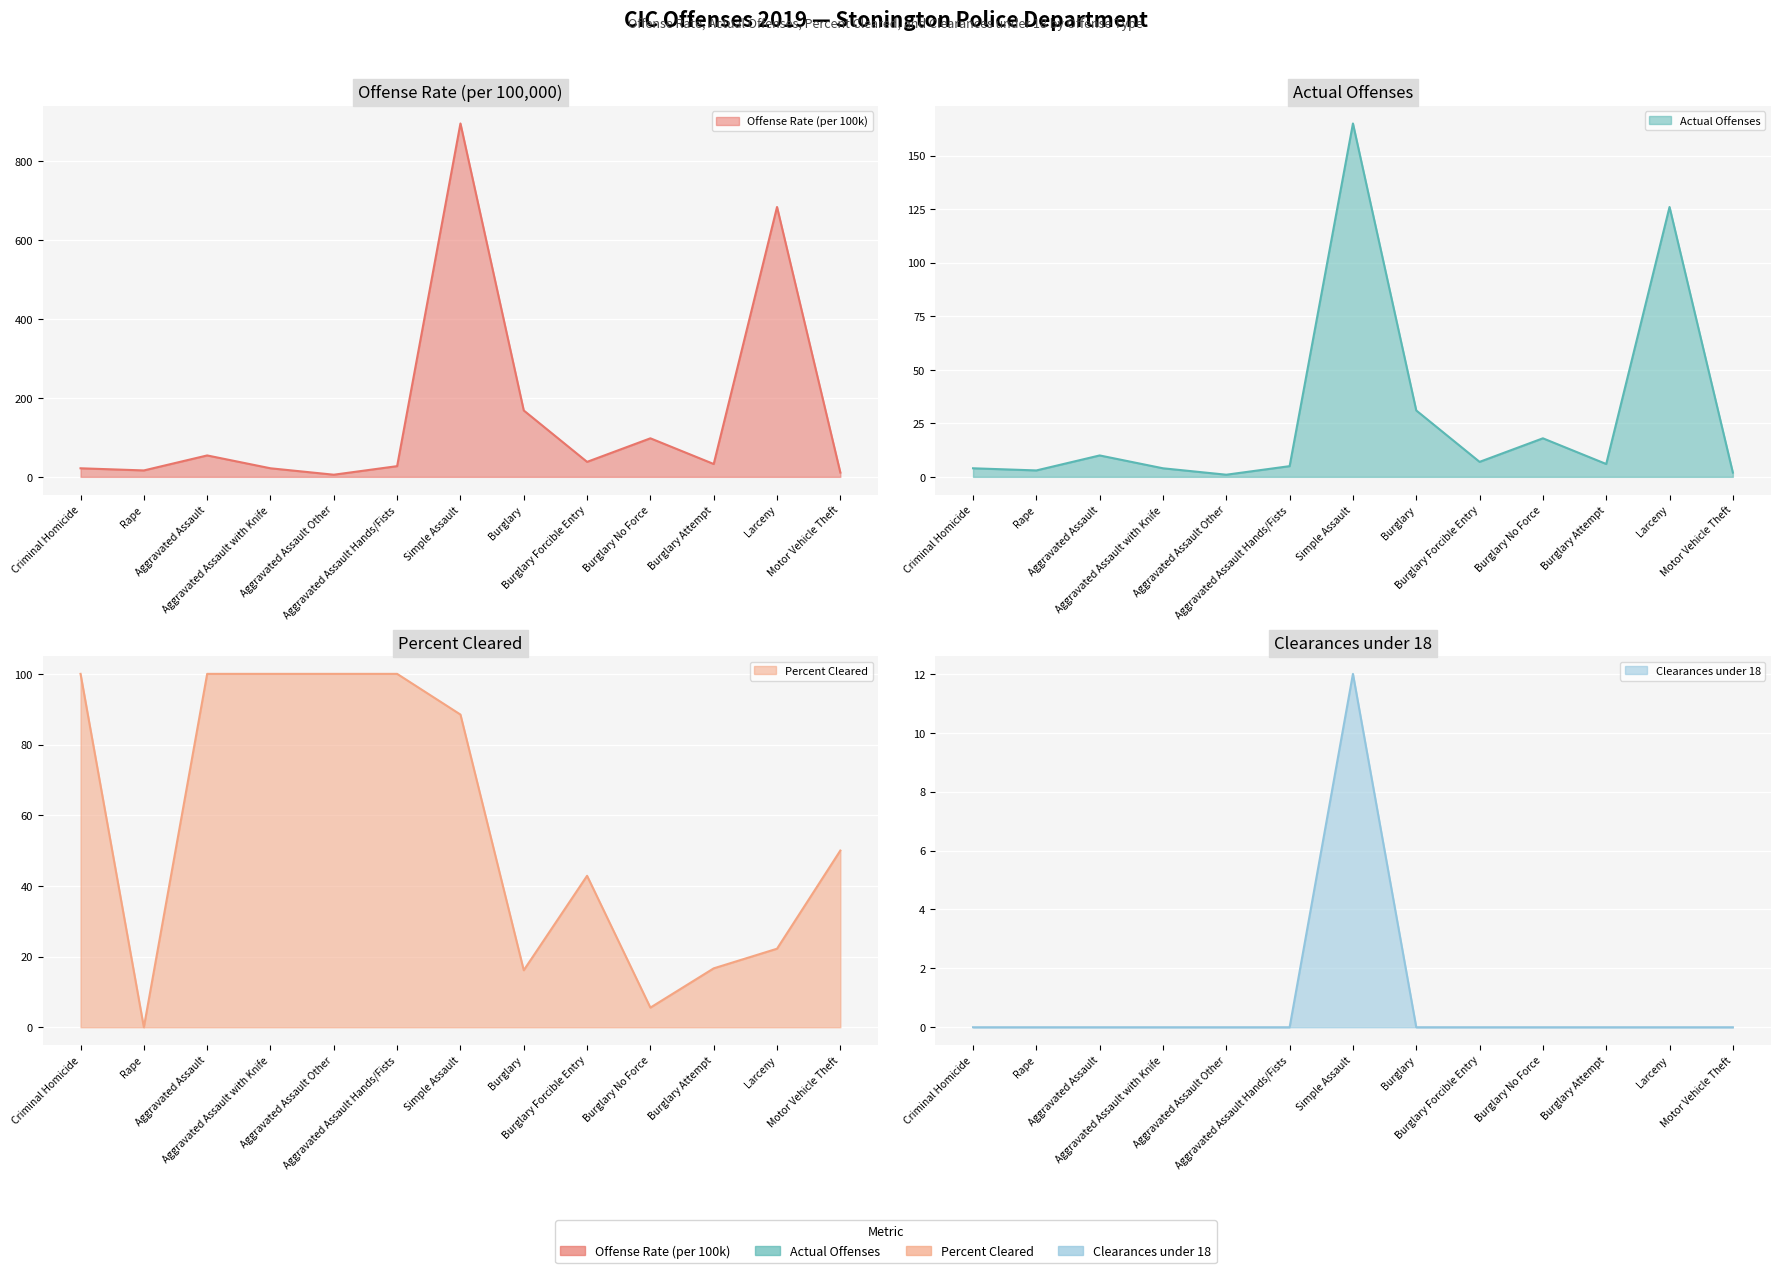

How many values in the Actual Offenses series are below 6?

6